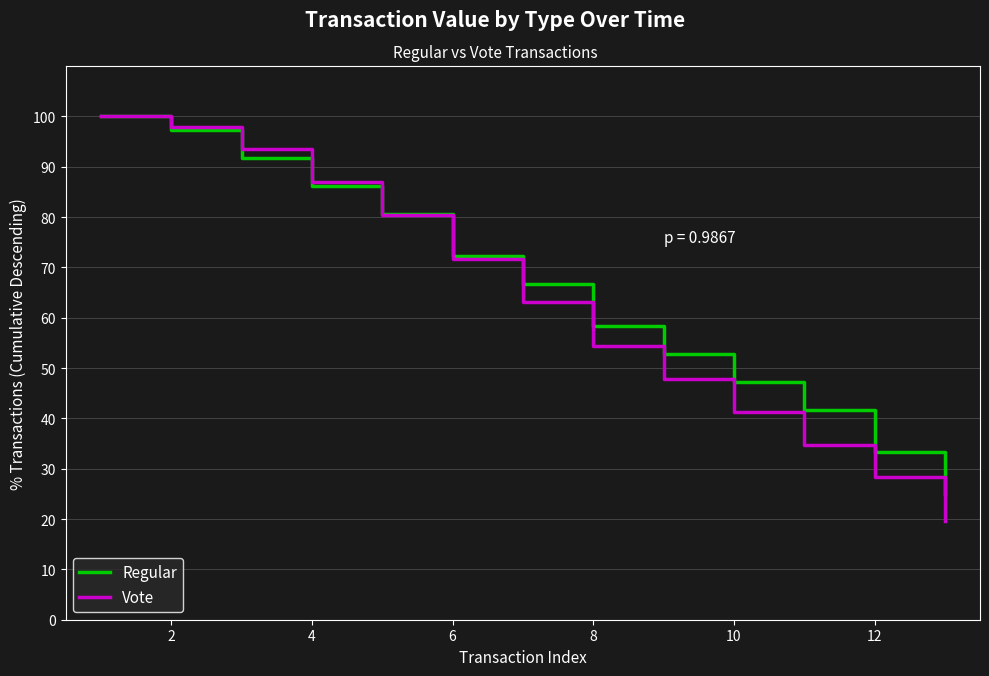

Does the chart display data point markers on the line(s)?

No